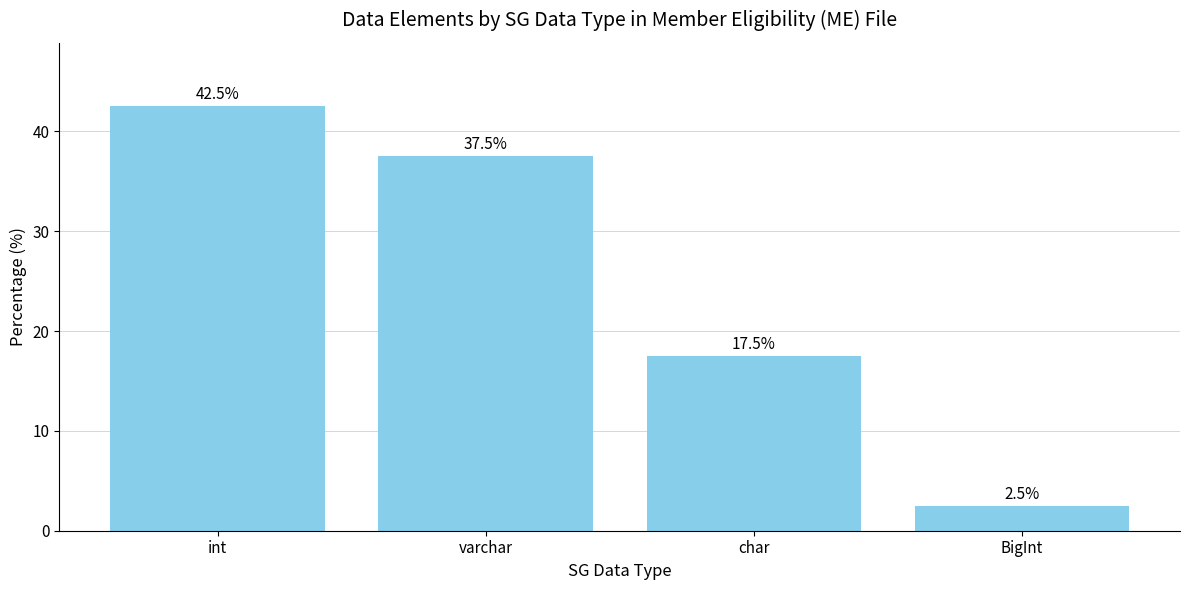

Are the bars grouped side by side (vs. stacked)?

No